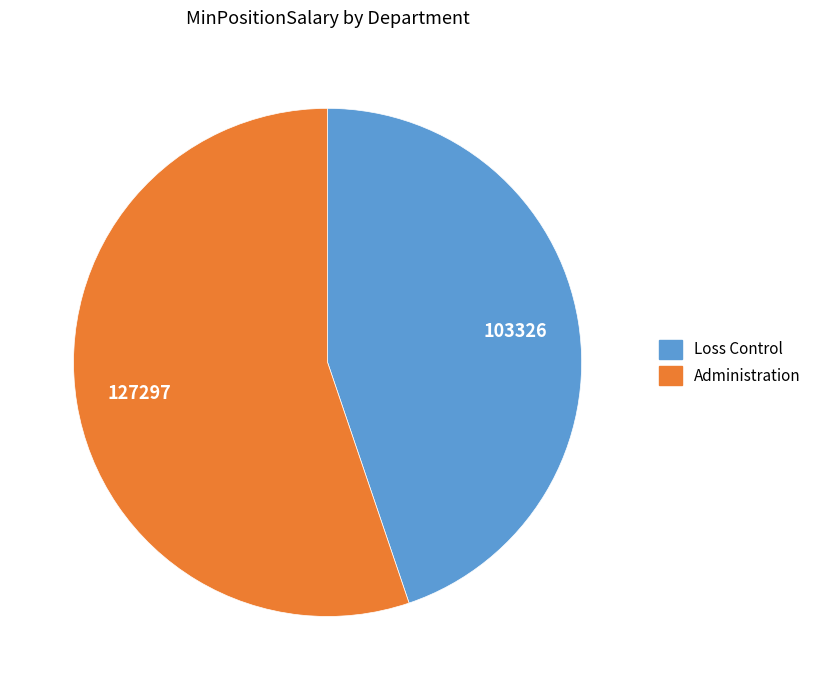

Is there any slice that represents more than half of the pie?

Yes